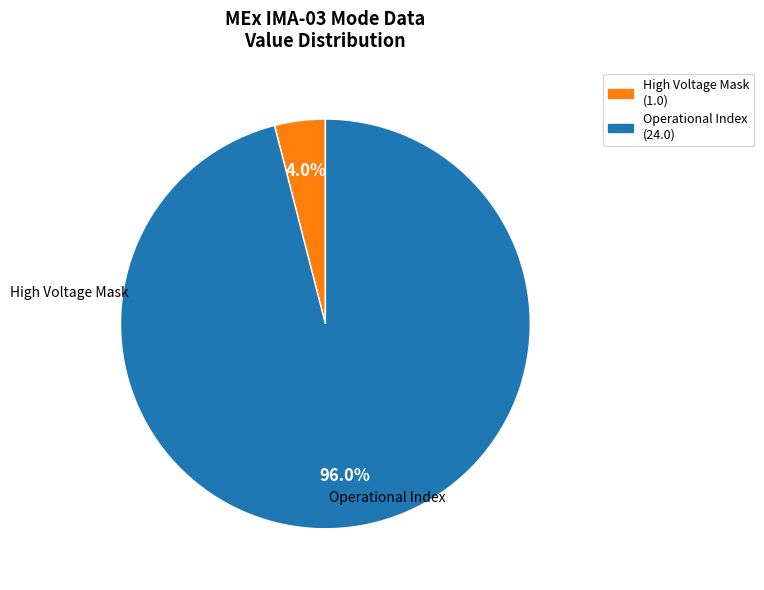

How many slices are in this pie chart?

2